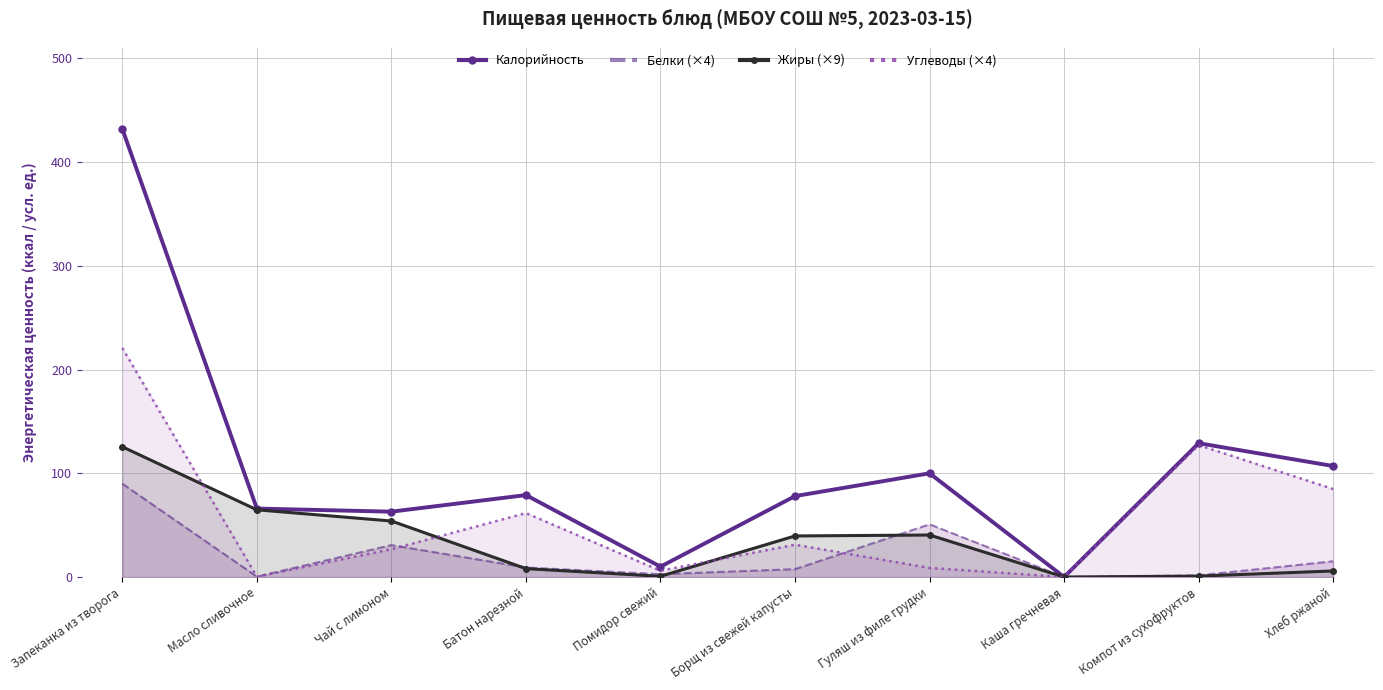

What are all the series names shown in the legend?

Калорийность, Белки (×4), Жиры (×9), Углеводы (×4)